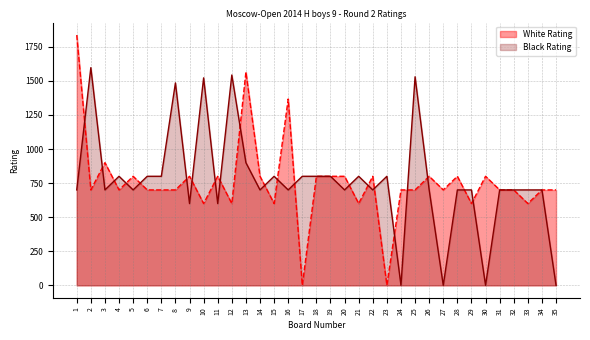

Which series has the widest spread of values?

White Rating